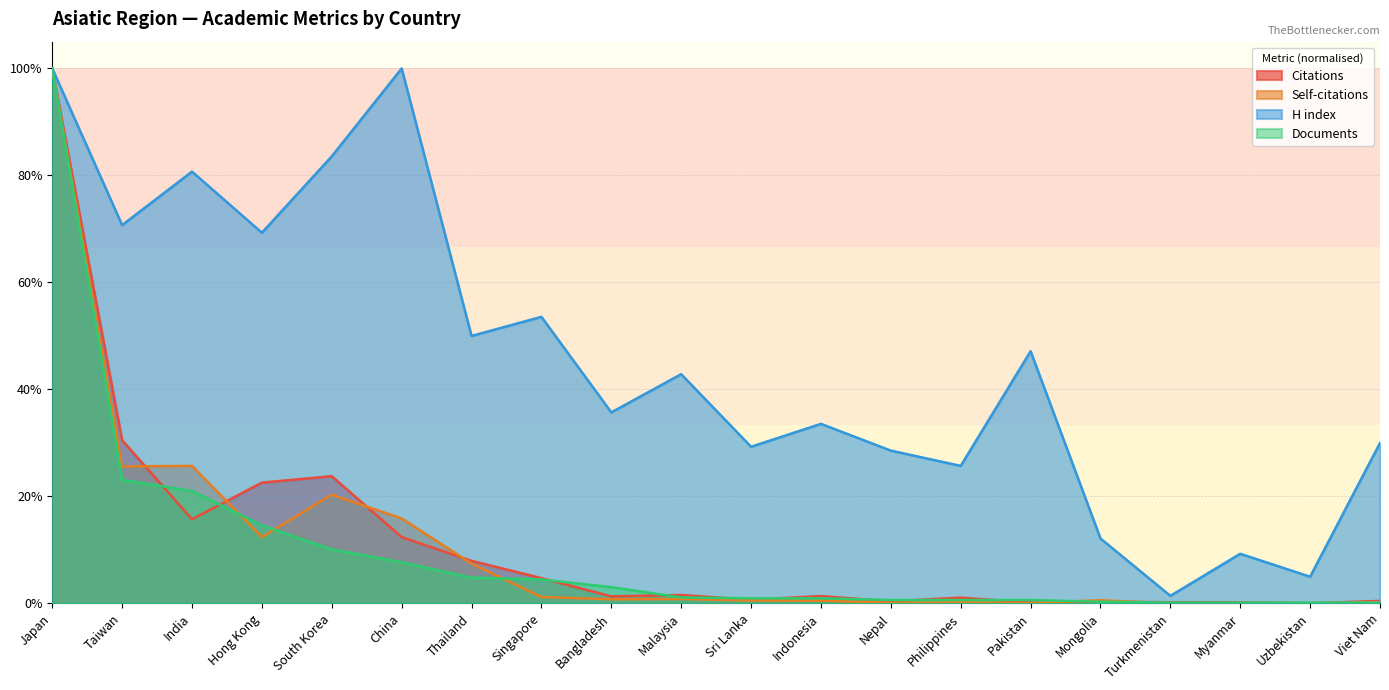

How many positive values does the Self-citations series have?

17